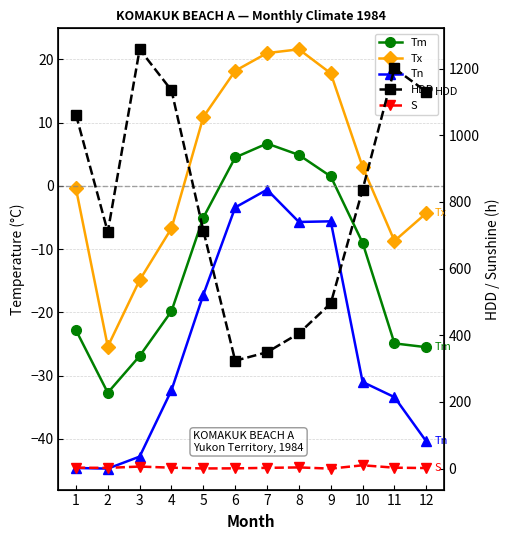

At how many categories does at least one series exceed 54?

12